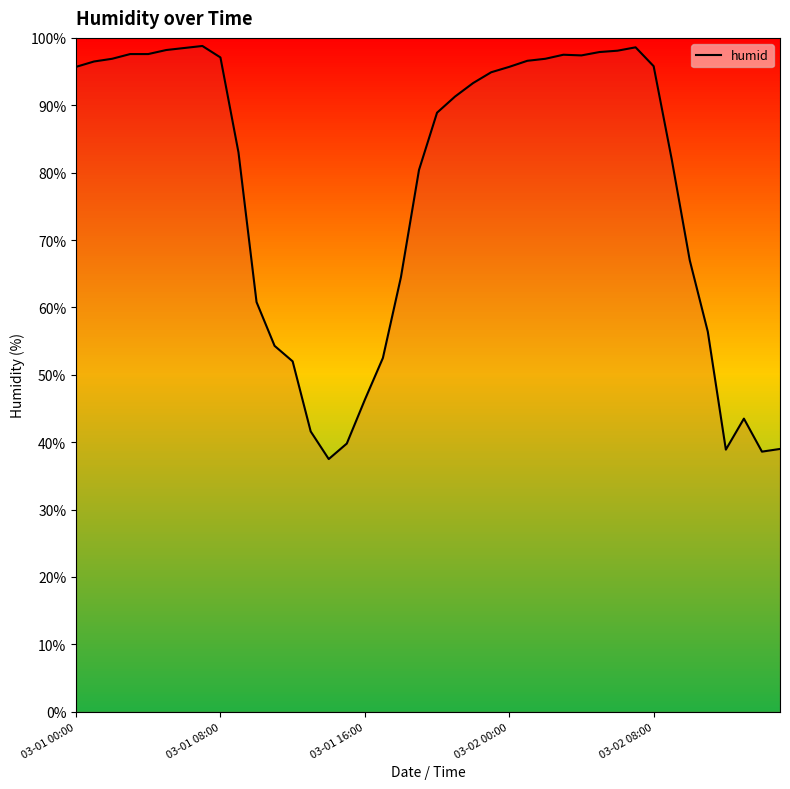

Does the chart have visible grid lines?

No